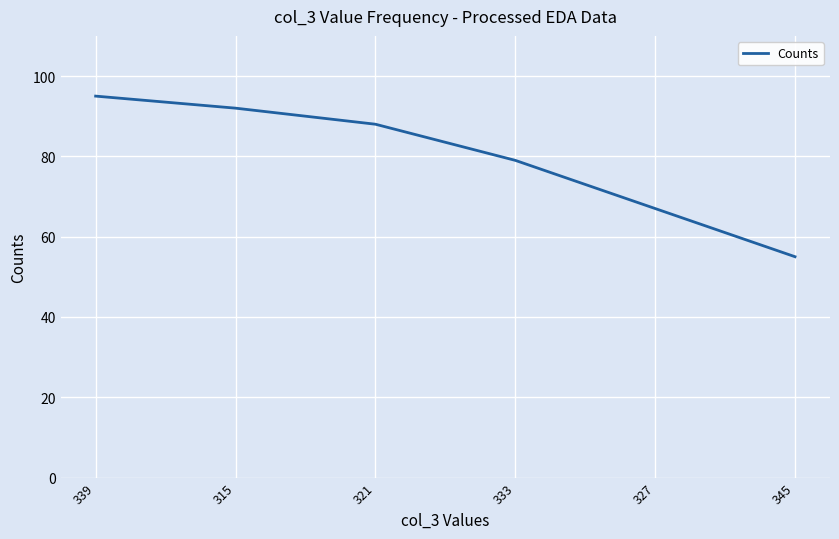

Count the number of categories in the chart.

6